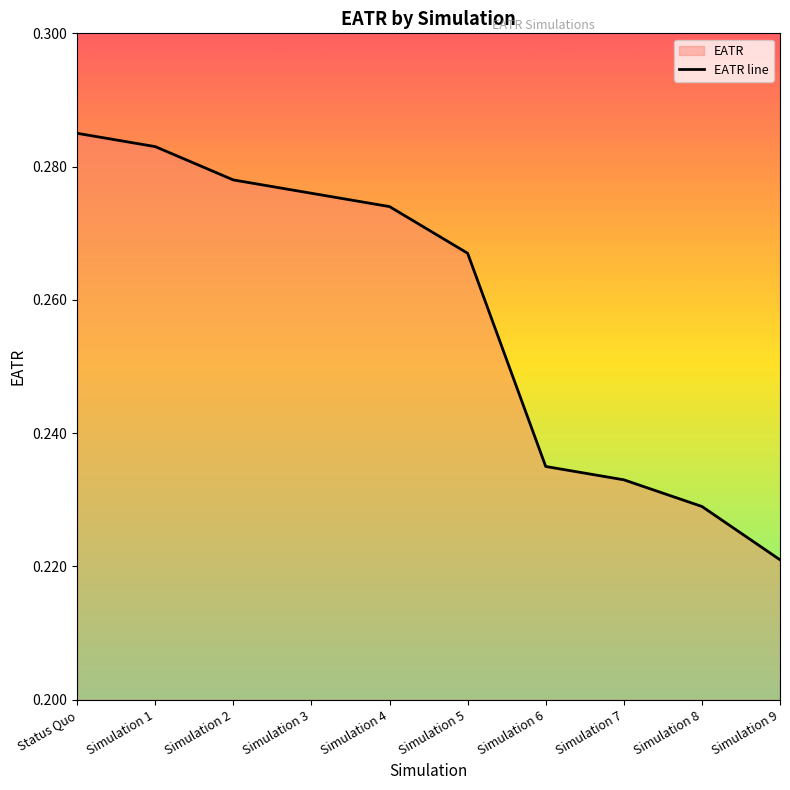

How many series are shown in this chart?

1